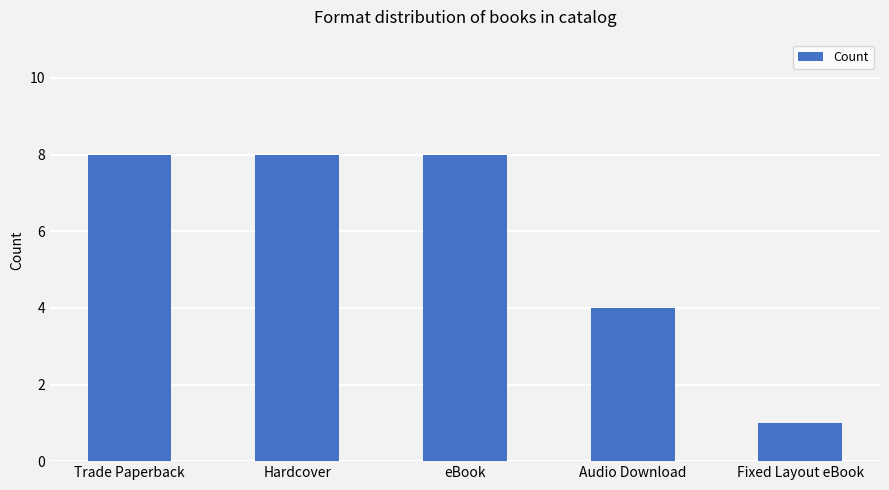

What is the minimum value shown in the chart?

1